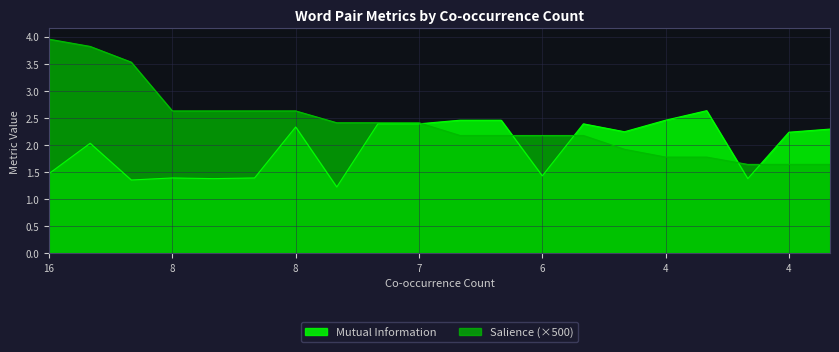

How many data points in Salience are above 2?

14